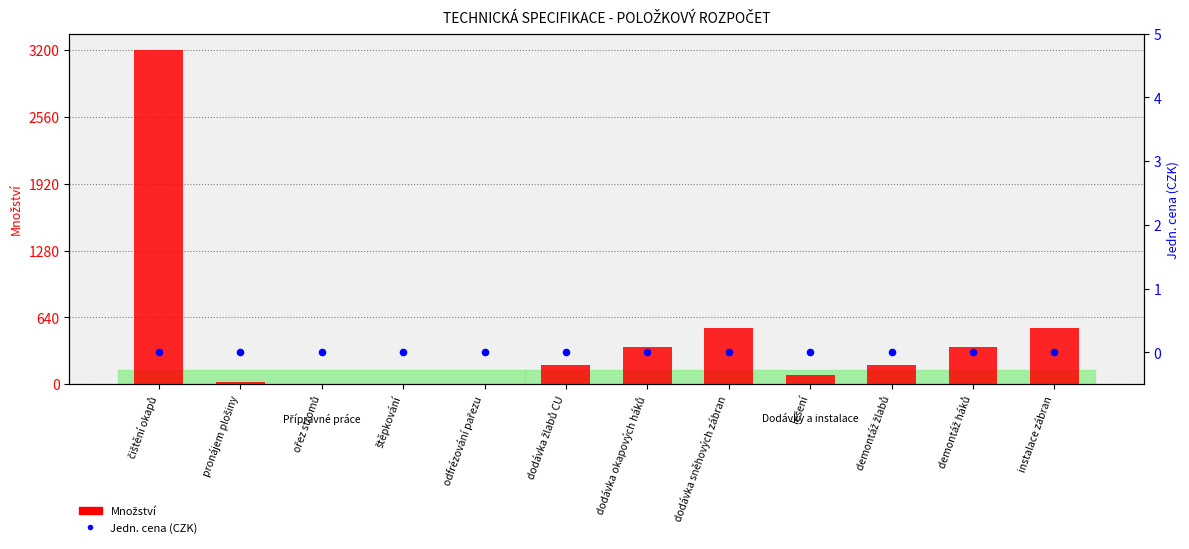

What is the total value across all series at štěpkování?

6